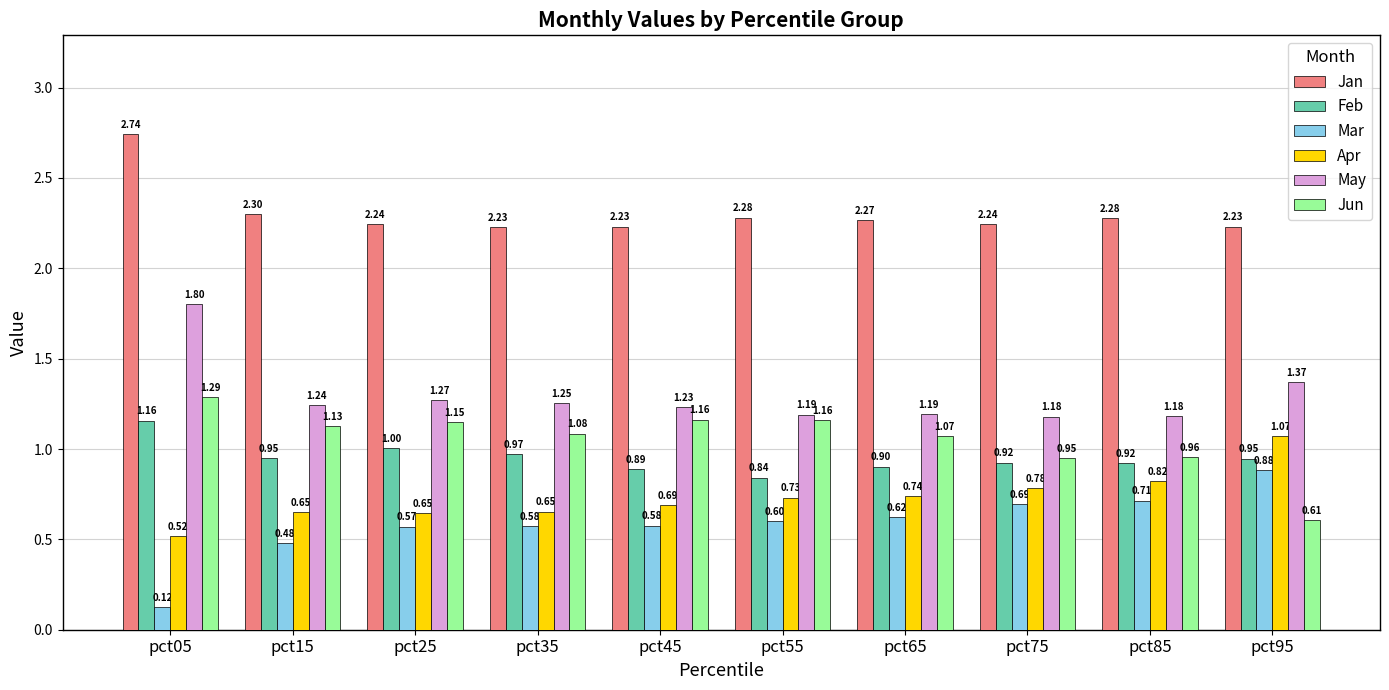

Which series changed the most between pct55 and pct85?

Jun